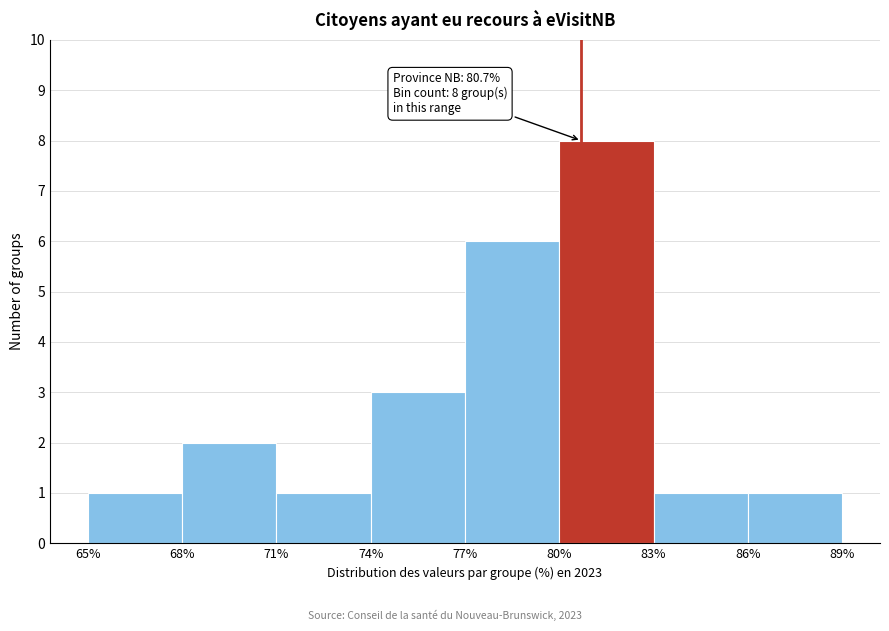

Over which range of the x-axis is the bar tallest?

80% to 83%